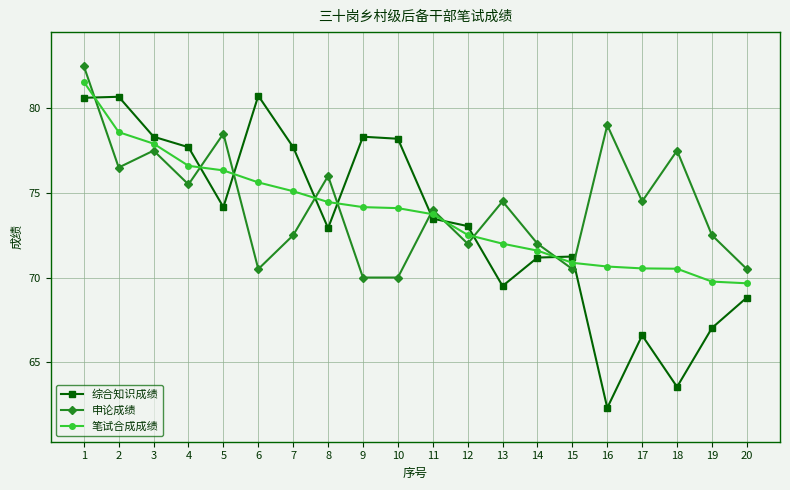

True or false: 综合知识成绩 has more than 1 interior local peaks.

True